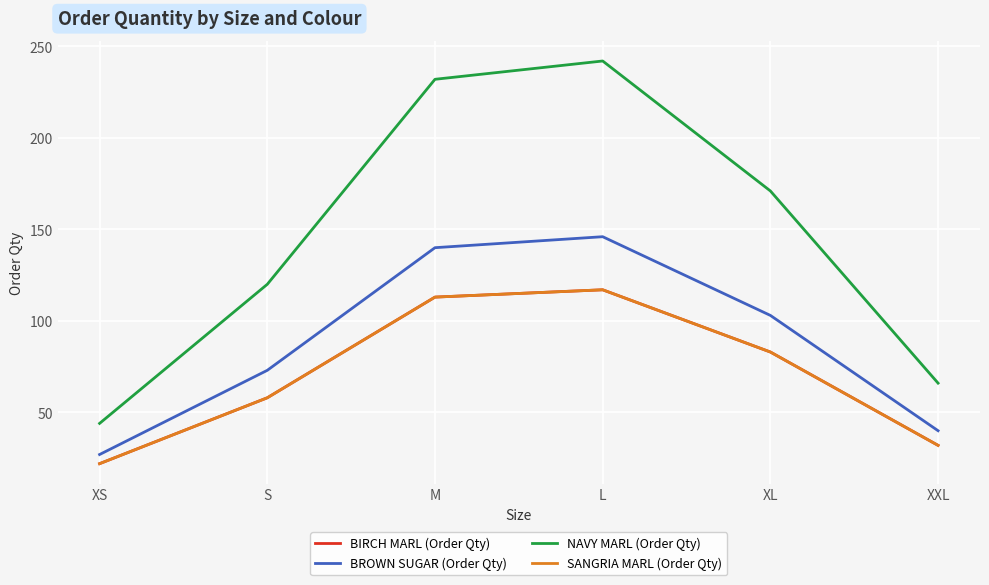

Is this an area chart (filled region under the line)?

No